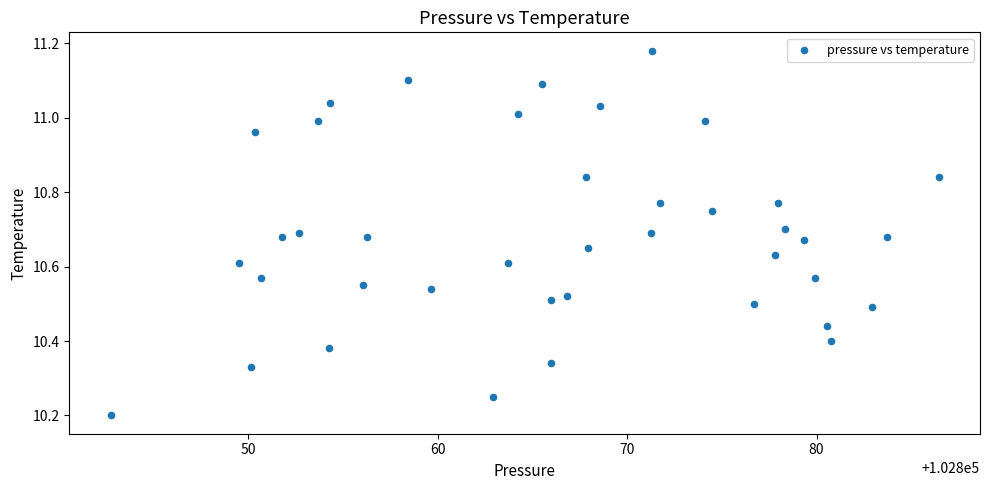

What is the range of Y values (max minus min)?

1.0